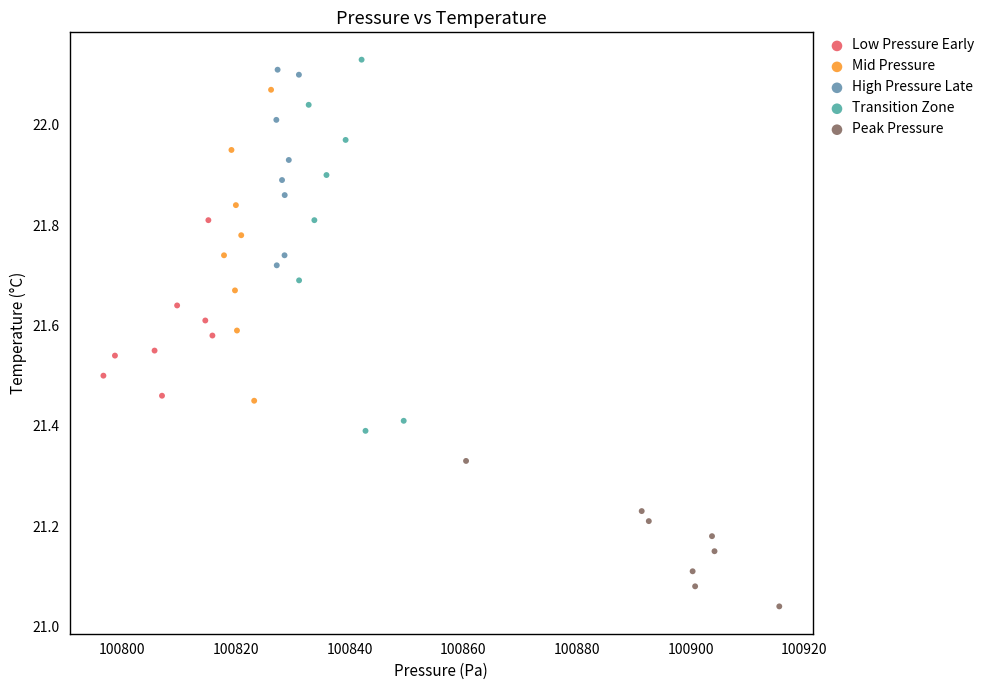

Which series reaches the minimum Y coordinate?

Peak Pressure